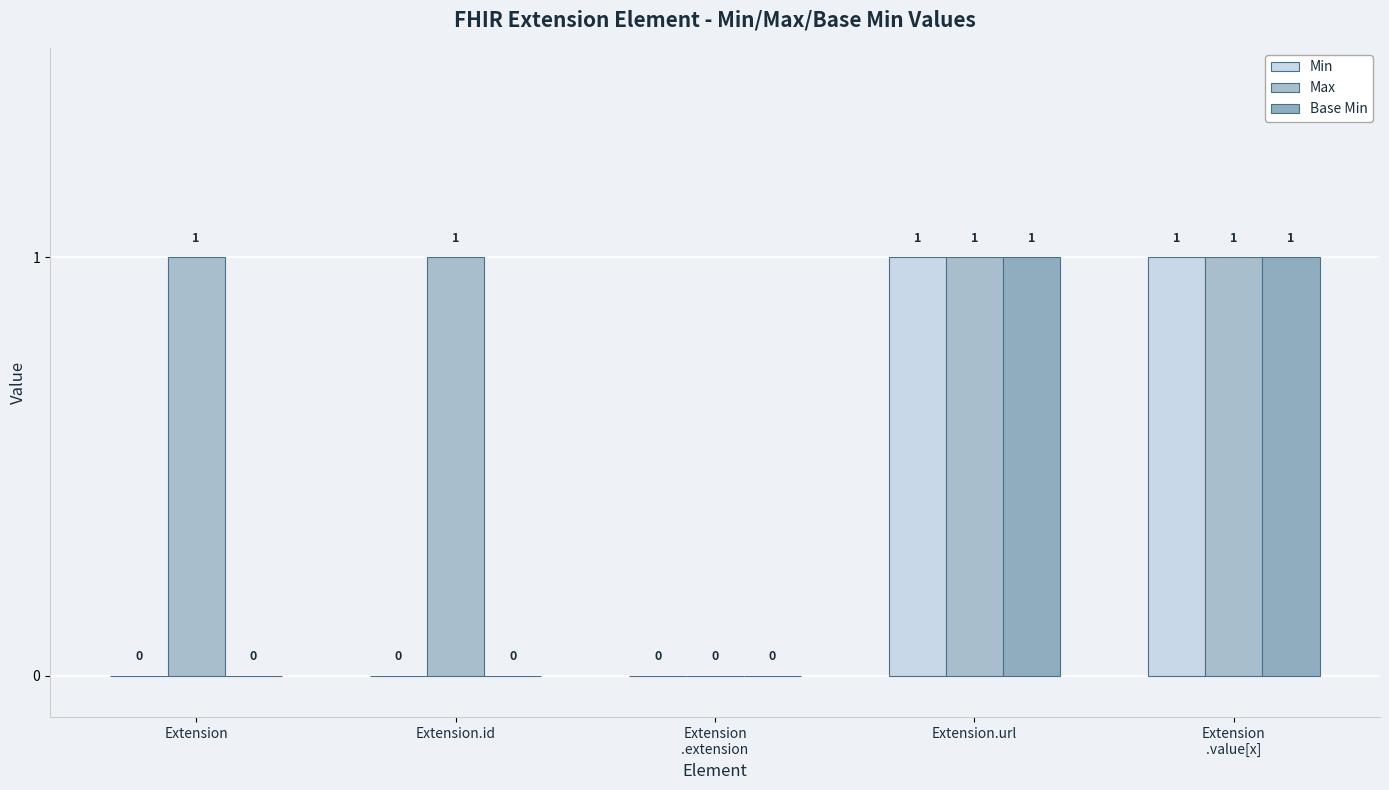

What is the difference between the maximum and second lowest values in the Min series?

1